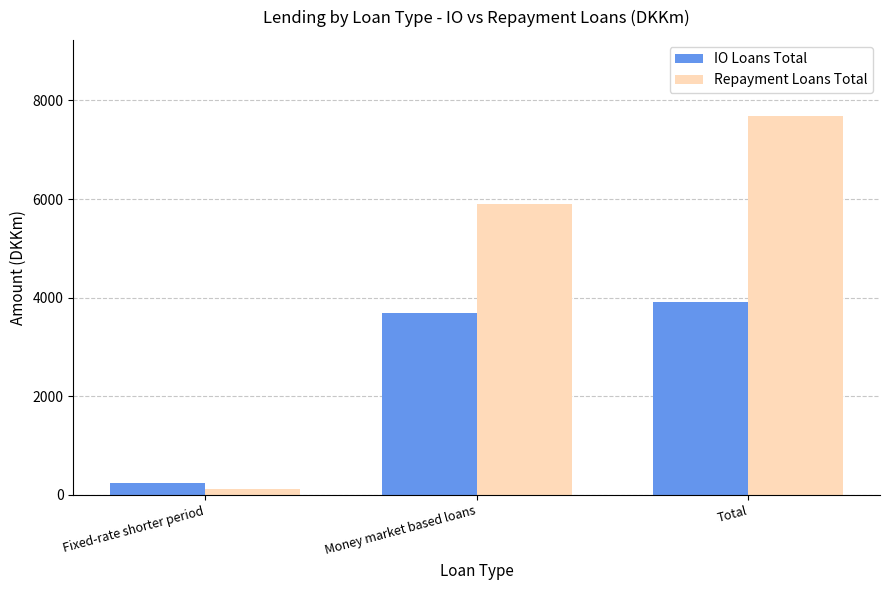

What is the sum of all IO Loans Total values?

7839.7